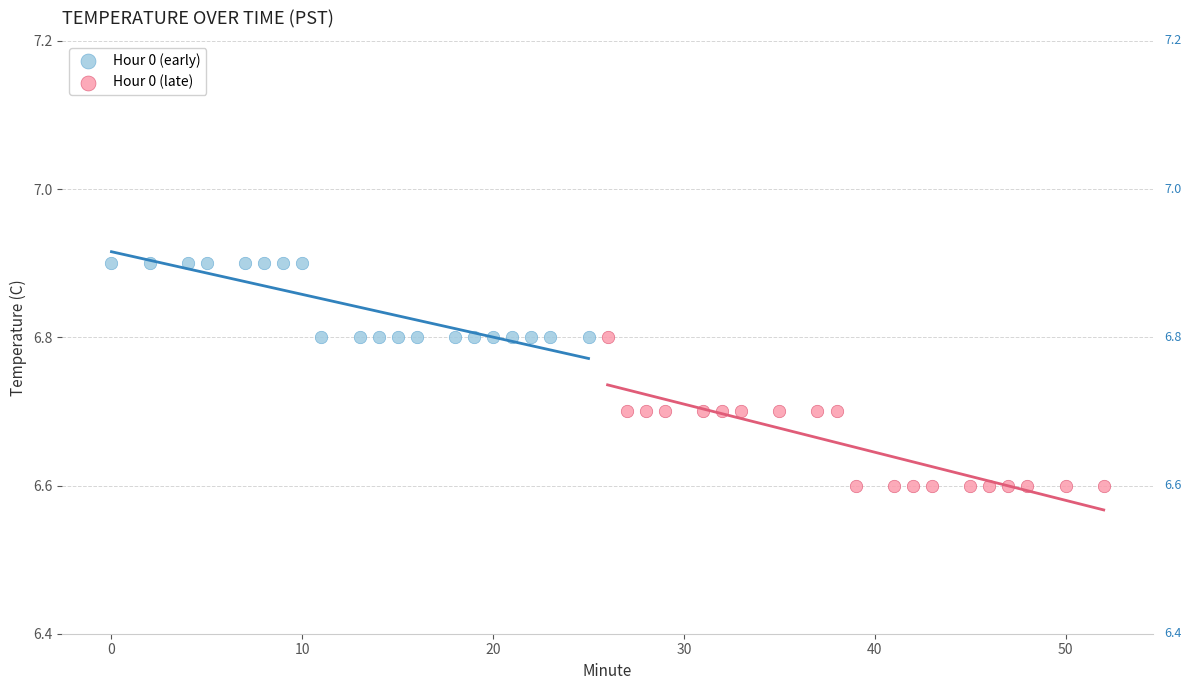

What are all the series names shown in the legend?

Hour 0 (early), Hour 0 (late)